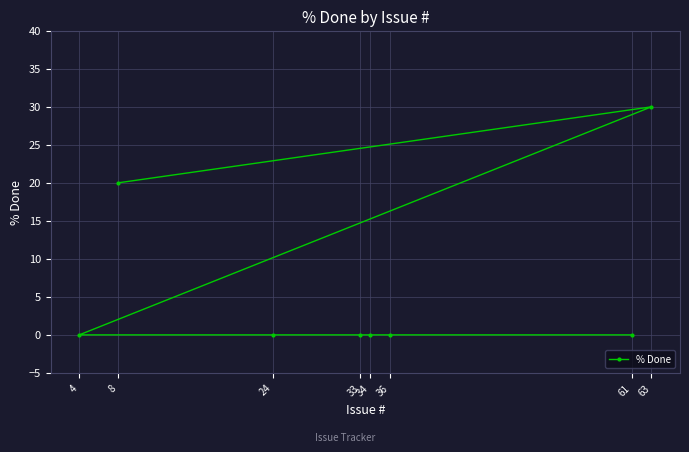

Which category has the highest value across all series?

63